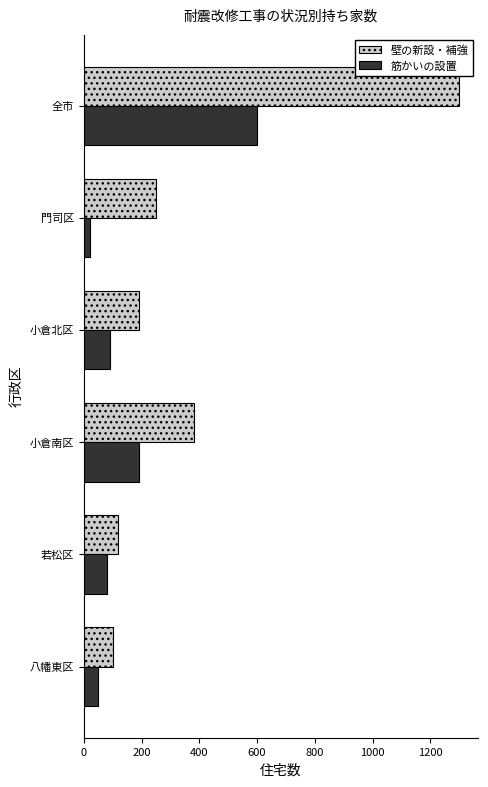

At which label is 壁の新設・補強 closest to 700?

小倉南区